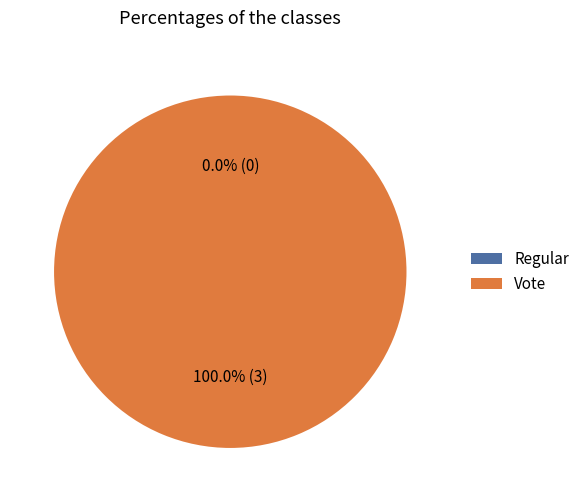

Is the sum of Vote and Regular greater than half?

Yes